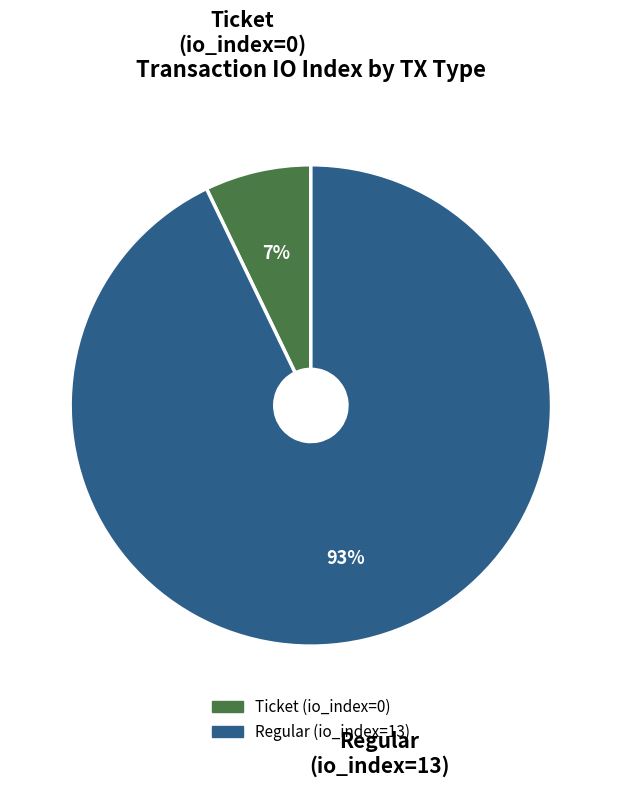

Is the sum of Regular (io_index=13) and Ticket (io_index=0) greater than half?

Yes